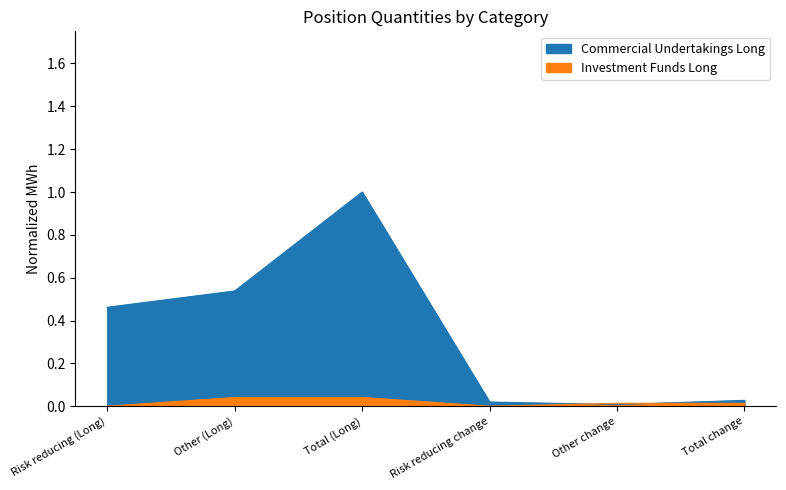

What is the value of the 1st point from the left?

0.5